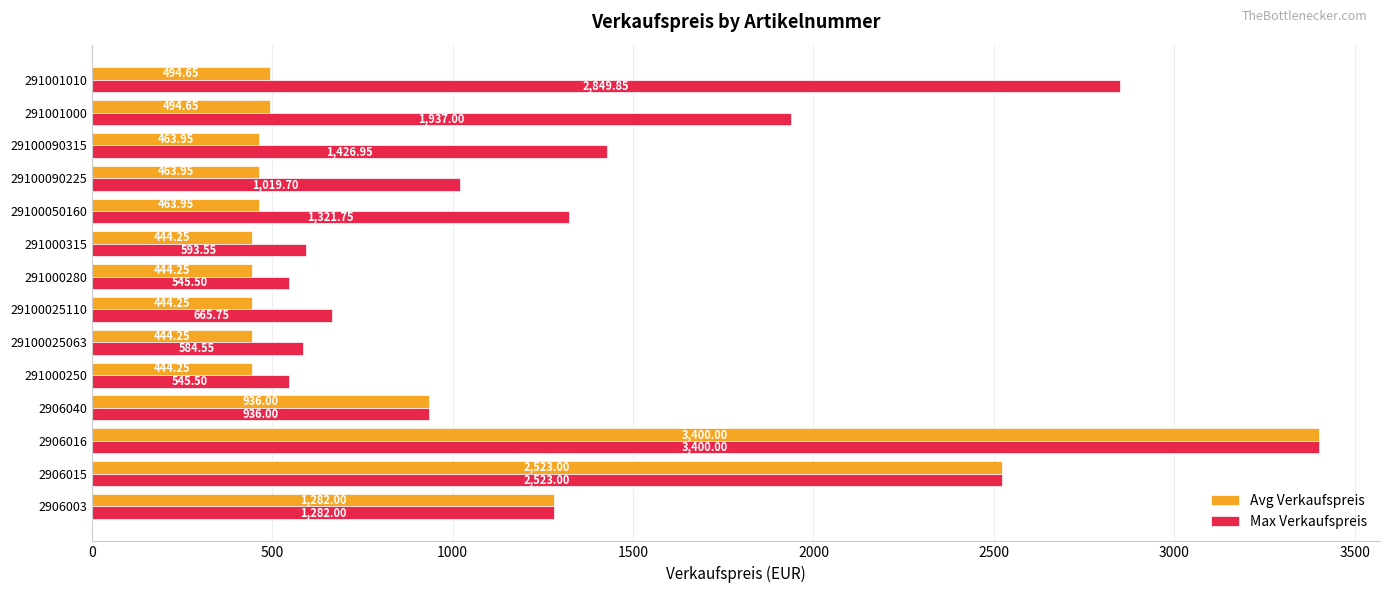

Which series has the largest total across all categories?

Max Verkaufspreis